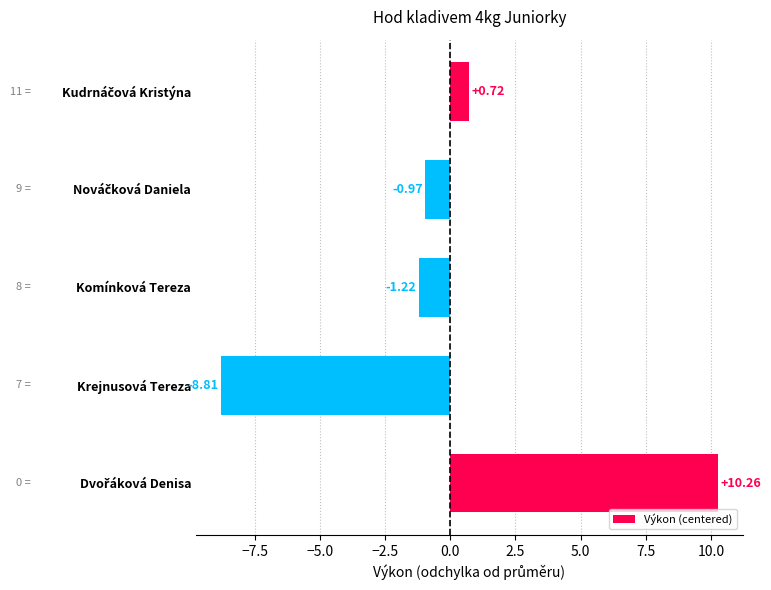

At which category does the chart reach its minimum across all series?

Krejnusová Tereza